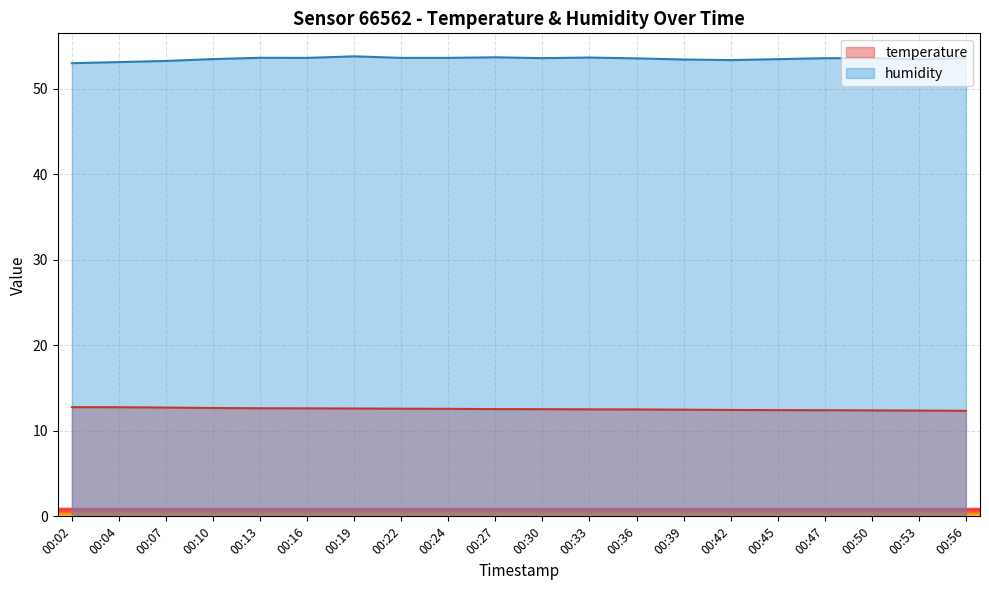

What is the difference between the maximum and minimum values in the temperature series?

0.4